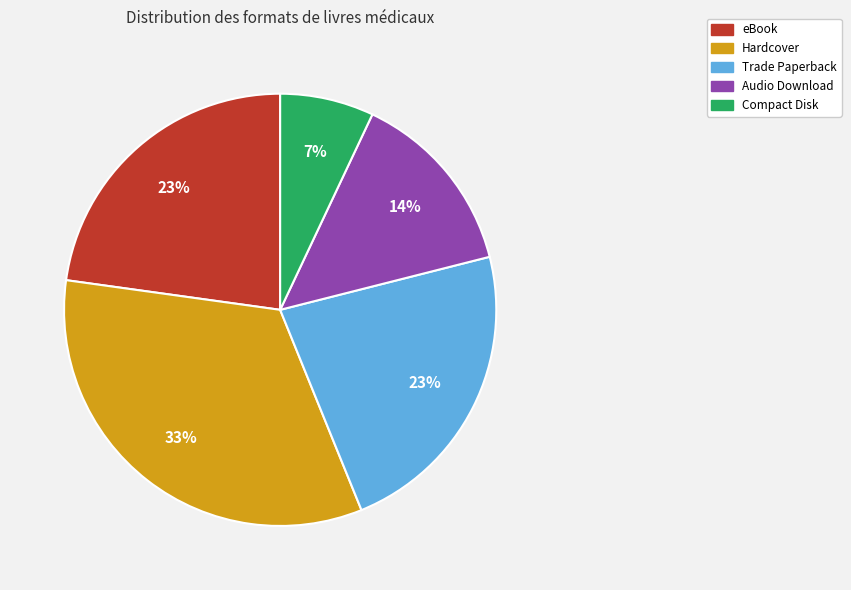

How many slices are in this pie chart?

5